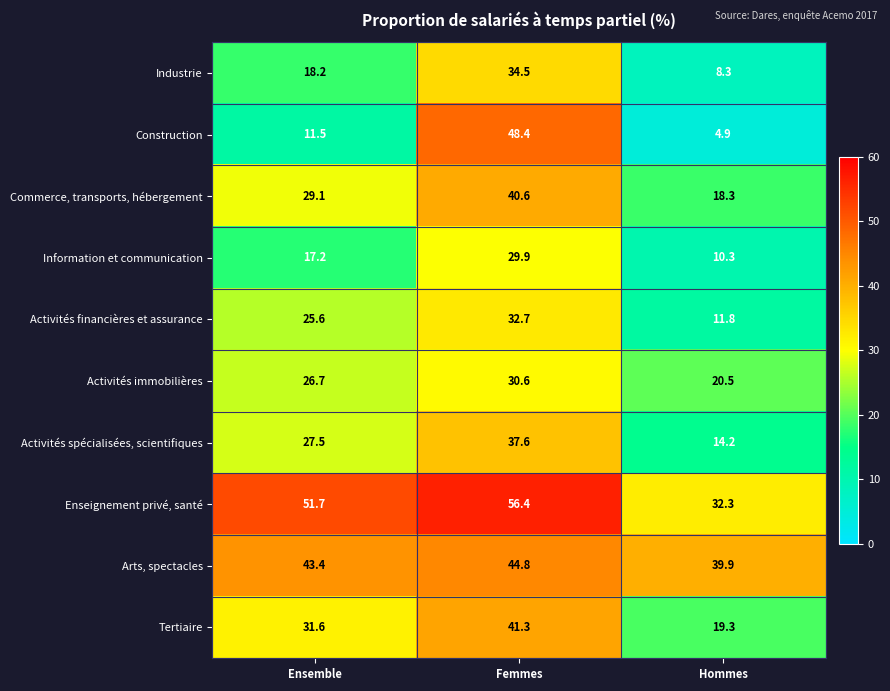

What is the total value across all series at Hommes?

179.8